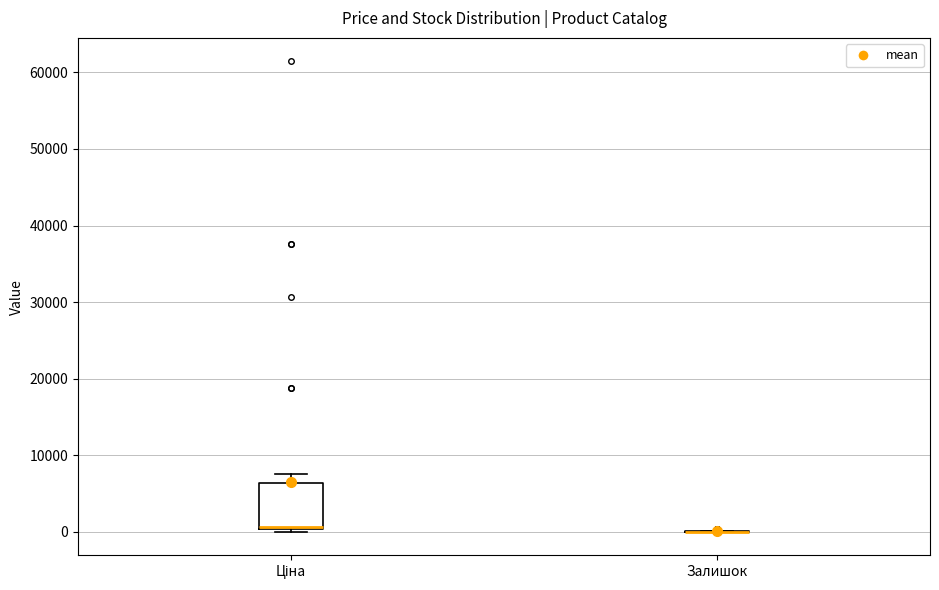

Where does the upper whisker of the box for Ціна end on the y-axis? The values are not printed on the chart, so give them approximately, as read against the axis.

8000